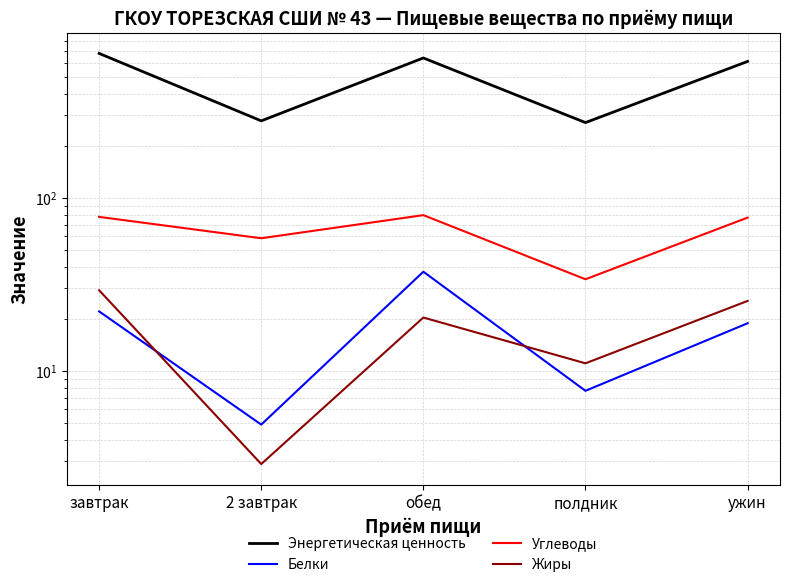

What is the label of the 3rd point from the right?

обед